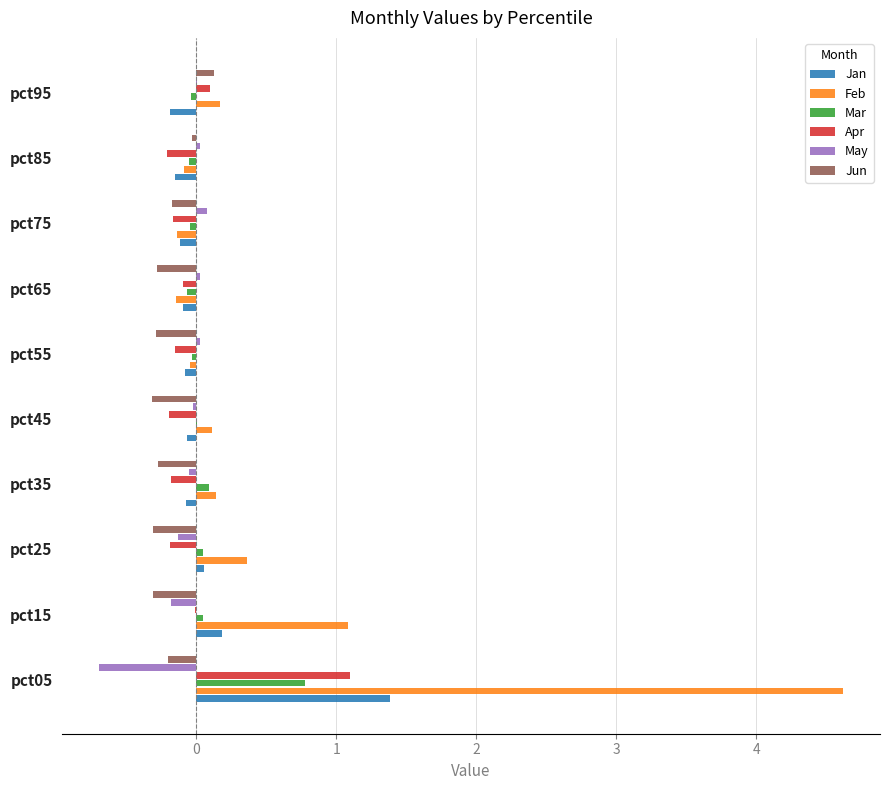

Where is Feb nearest to the value 2?

pct15